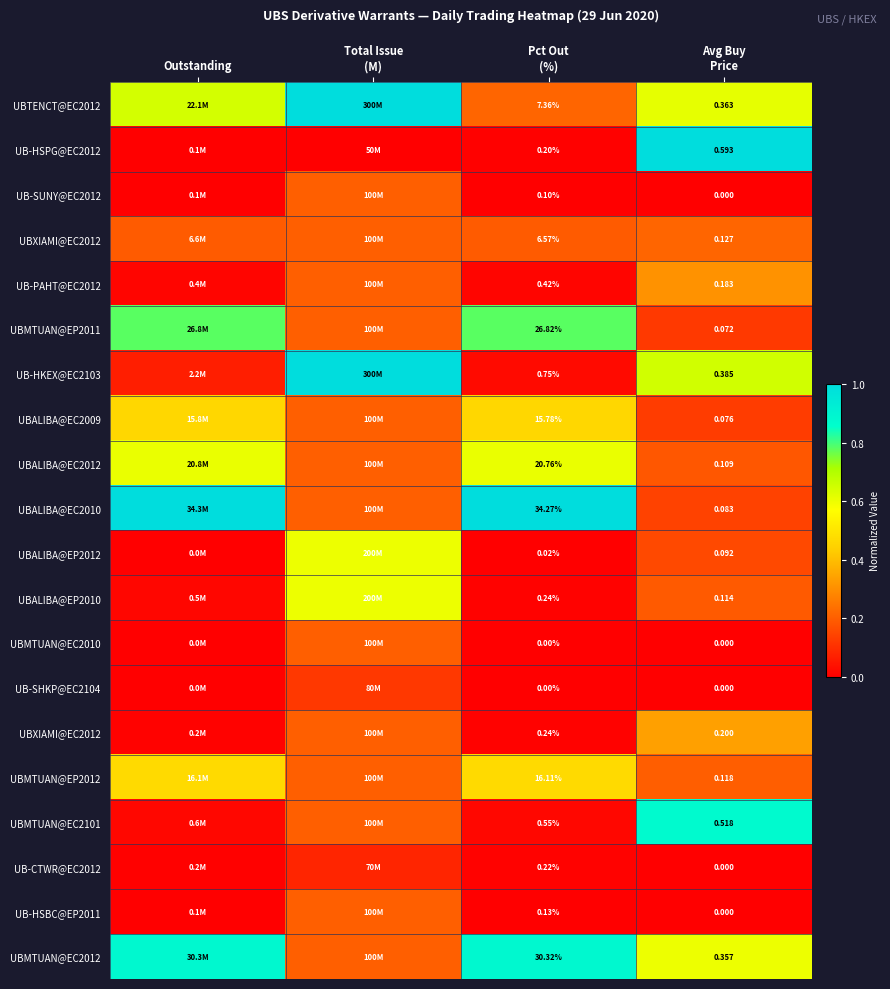

Which has a higher value, Outstanding or Pct Out
(%)?

Outstanding